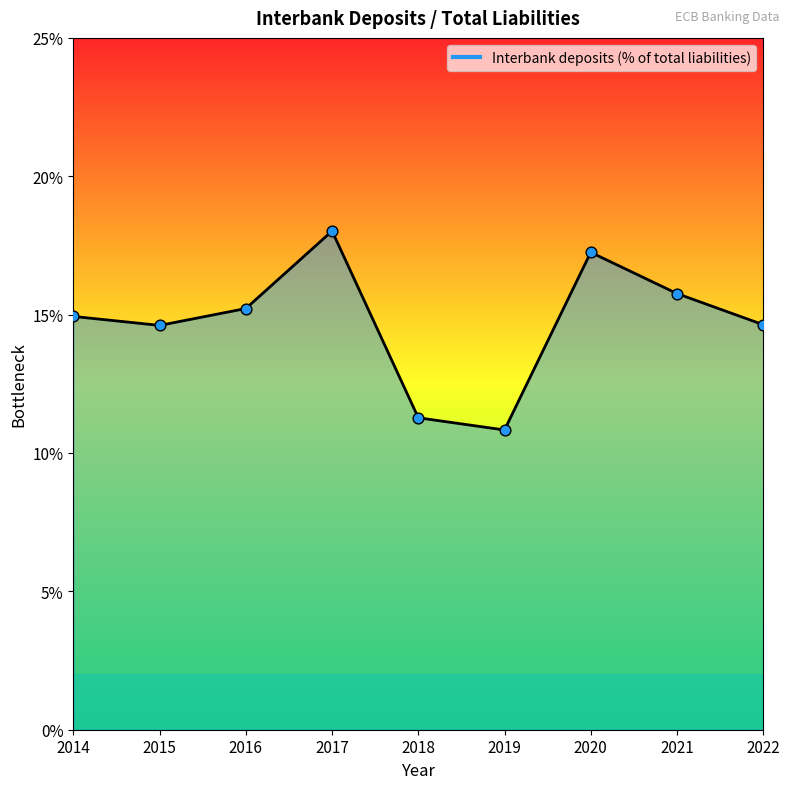

Between 2016 and 2018, which is larger?

2016